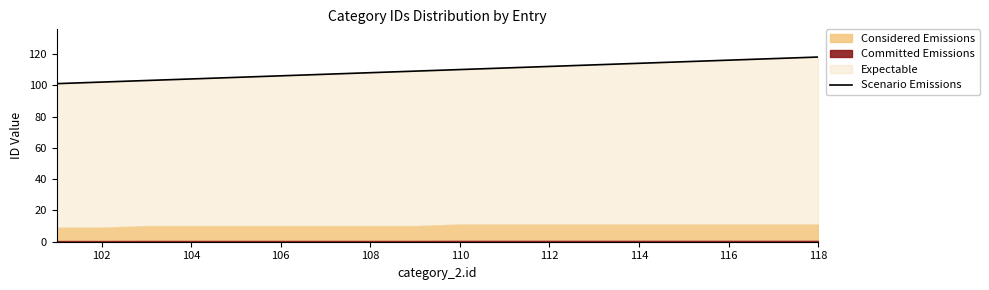

What is the difference between the maximum and minimum values?

17